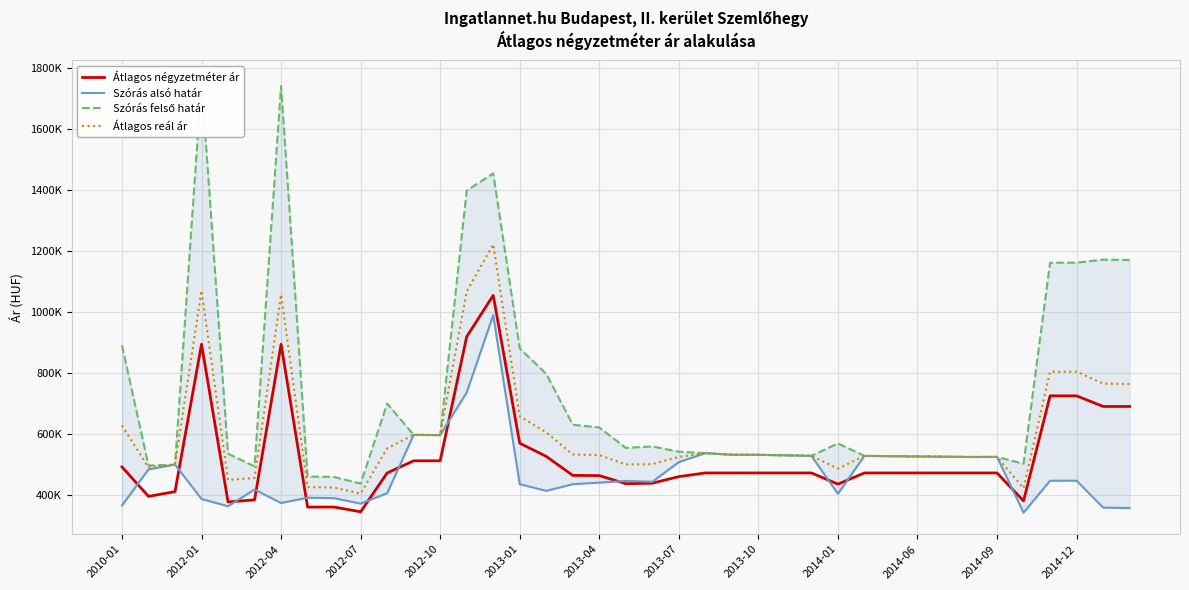

How many values in the Átlagos négyzetméter ár series exceed 472222?

13